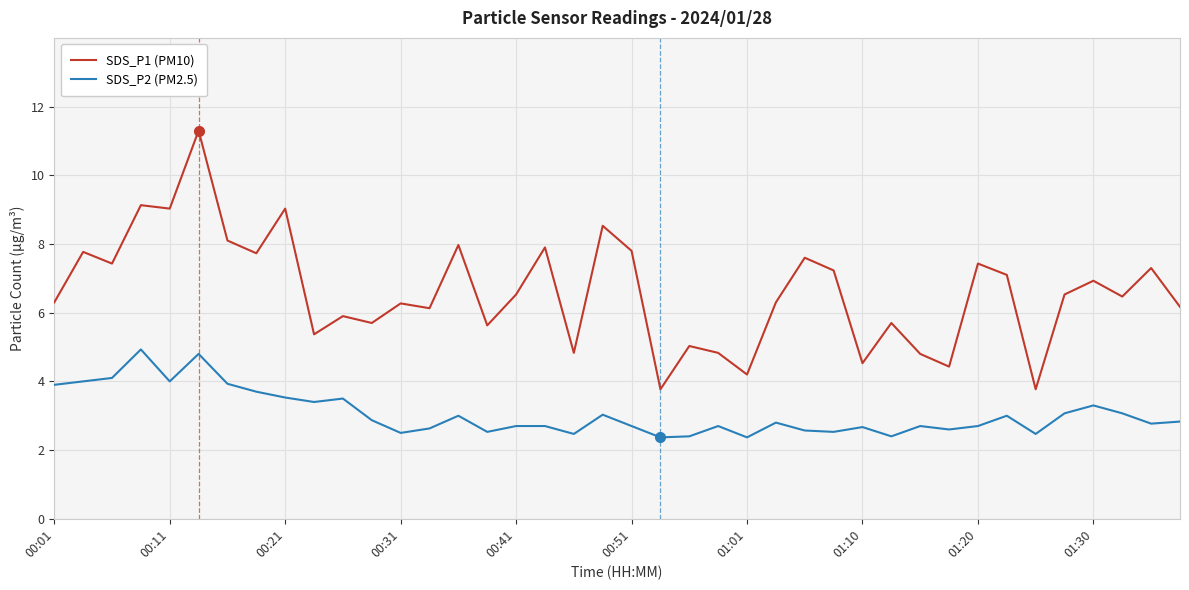

What is the minimum value for SDS_P2 (PM2.5)?

2.4